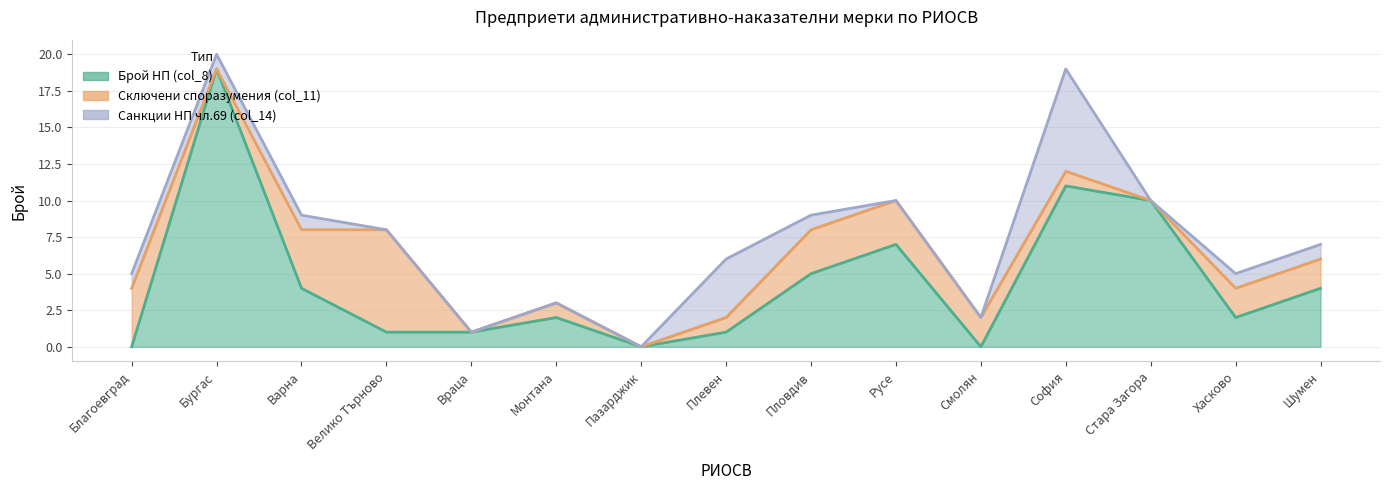

True or false: Санкции НП чл.69 (col_14) and Брой НП (col_8) cross at least once.

True